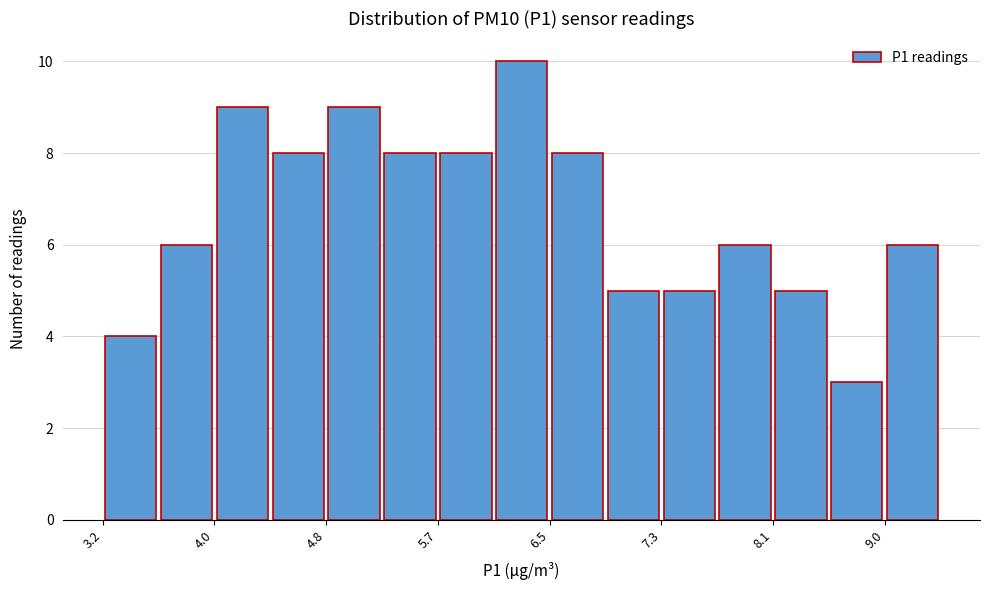

Reading left to right, transcribe this chart: for each bar, give the range it covers on the x-axis and its height. Neither the bar edges nor the heights are printed on the chart, so give them approximately, as read against the axes.

3.2 to 3.6: 4
3.6 to 4.0: 6
4.0 to 4.4: 9
4.4 to 4.8: 8
4.8 to 5.3: 9
5.3 to 5.7: 8
5.7 to 6.1: 8
6.1 to 6.5: 10
6.5 to 6.9: 8
6.9 to 7.3: 5
7.3 to 7.7: 5
7.7 to 8.1: 6
8.1 to 8.5: 5
8.5 to 9.0: 3
9.0 to 9.4: 6